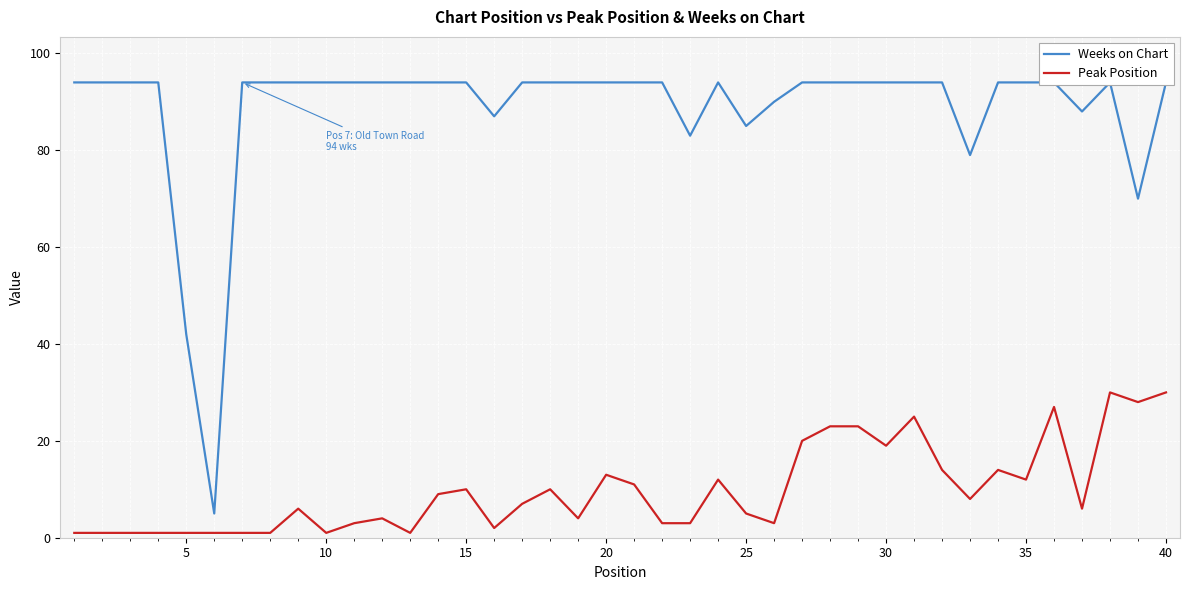

What are all the series names shown in the legend?

Weeks on Chart, Peak Position